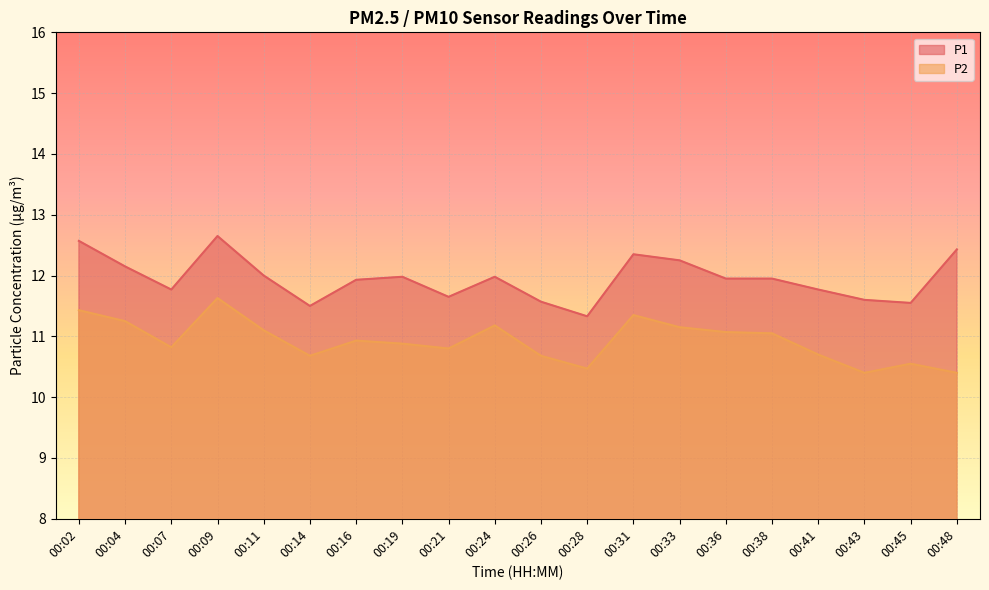

How many lines are shown in the chart?

2